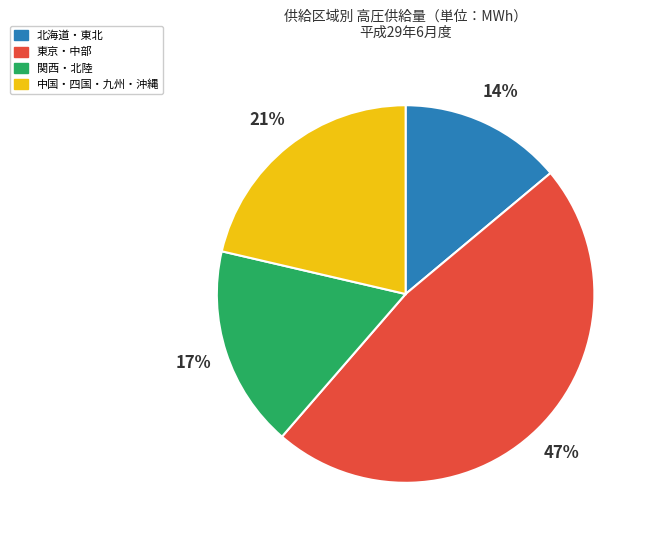

Is there a majority slice in this chart?

No